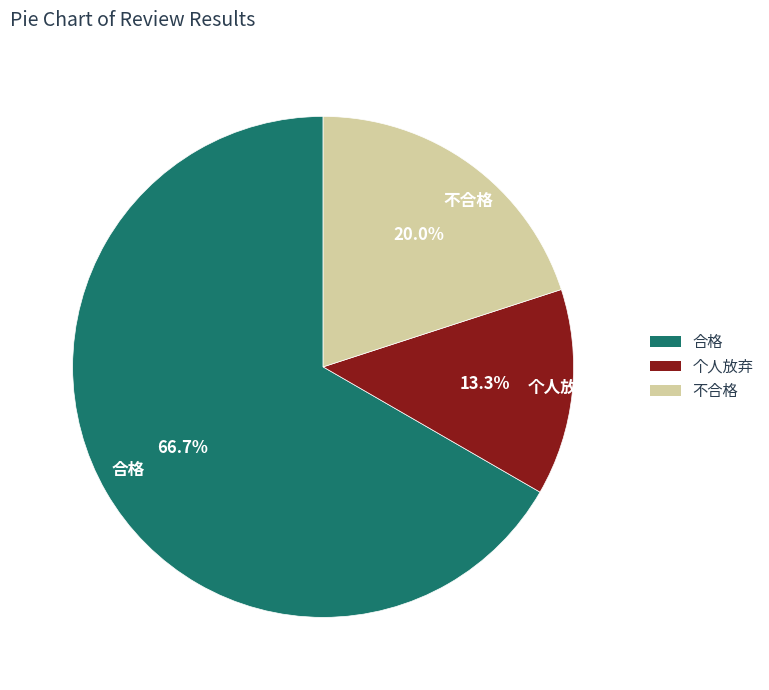

What is the smallest slice in the pie chart?

个人放弃